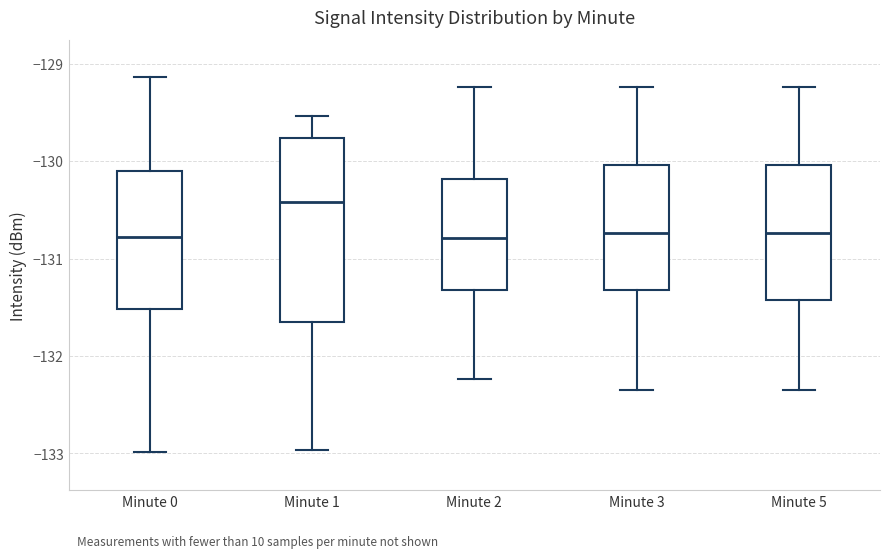

Which box is the tallest, from its lower edge to its upper edge?

Minute 1